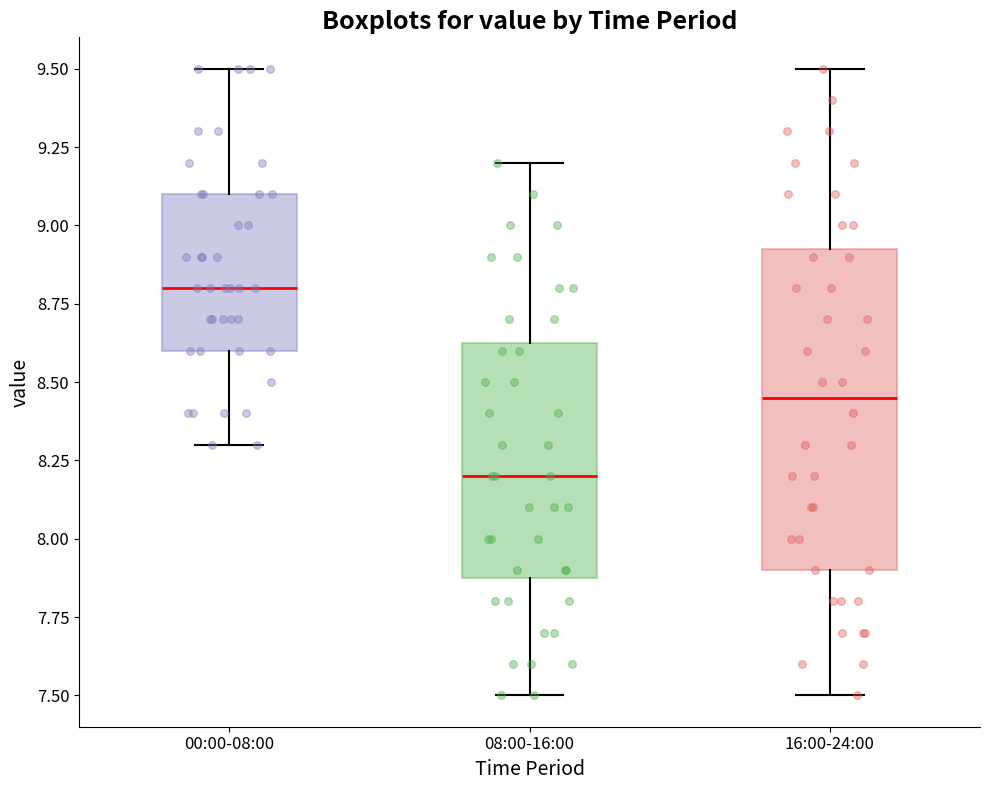

Reading left to right, read every box against the y-axis: the position of its median line, the range the box covers, and the ends of its whiskers. The values are not printed on the chart, so give them approximately, as read against the axis.

00:00-08:00: median 8.80, box 8.60 to 9.10, whiskers 8.30 to 9.50
08:00-16:00: median 8.20, box 7.90 to 8.65, whiskers 7.50 to 9.20
16:00-24:00: median 8.45, box 7.90 to 8.95, whiskers 7.50 to 9.50